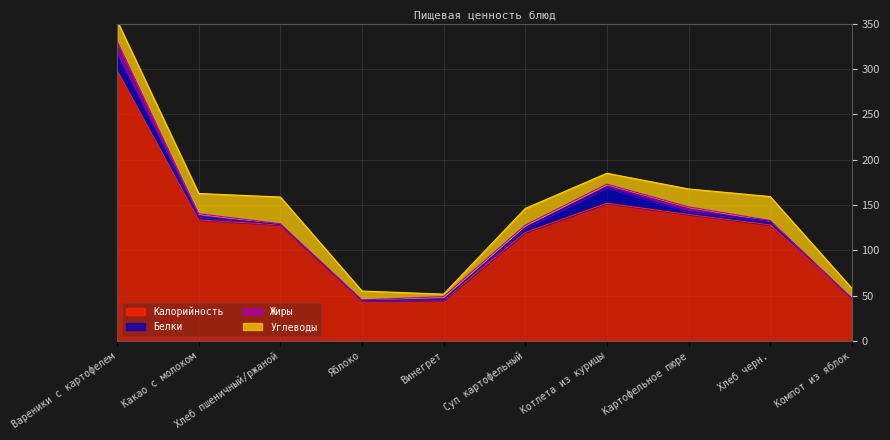

Which series ends up on top after the final intersection of Углеводы and Белки?

Углеводы